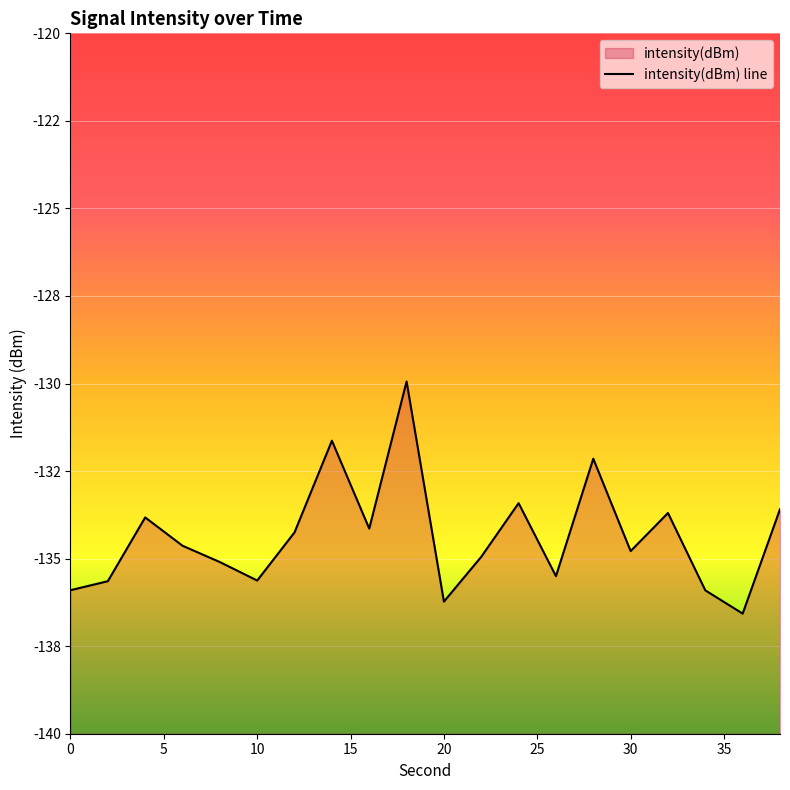

Reading left to right, extract all data points from this chart.

-135.9	-135.6	-133.8	-134.6	-135.1	-135.6	-134.2	-131.6	-134.1	-129.9	-136.2	-134.9	-133.4	-135.5	-132.1	-134.8	-133.7	-135.9	-136.6	-133.6